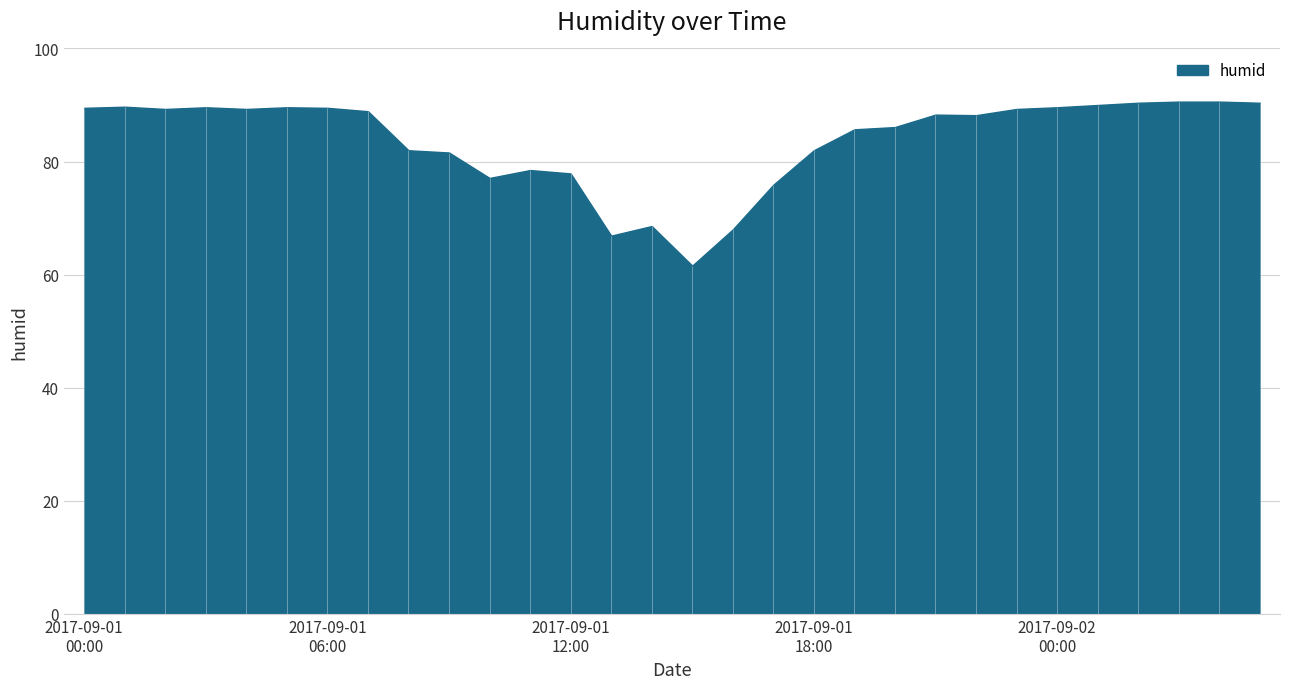

The chart shows a value of 89.6 at 2017-09-01 03:00. True or false?

True